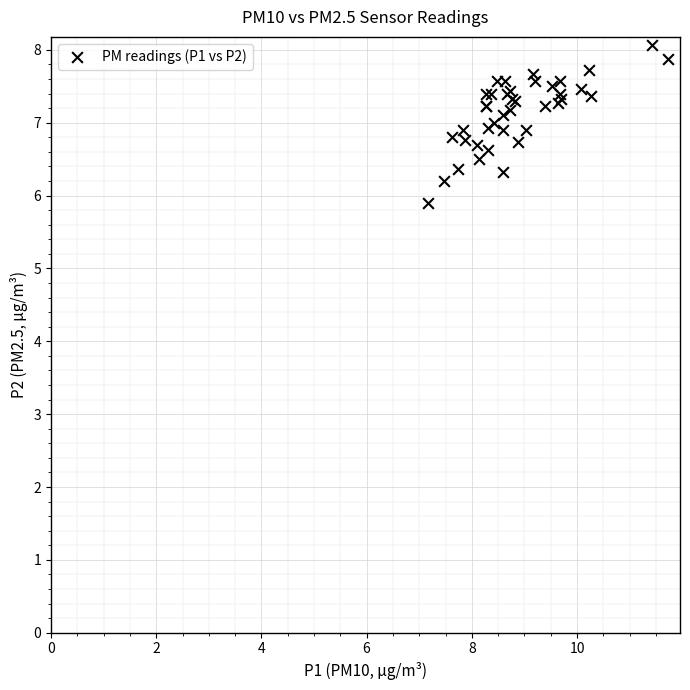

What Y value in the scatter plot is closest to 6?

5.9